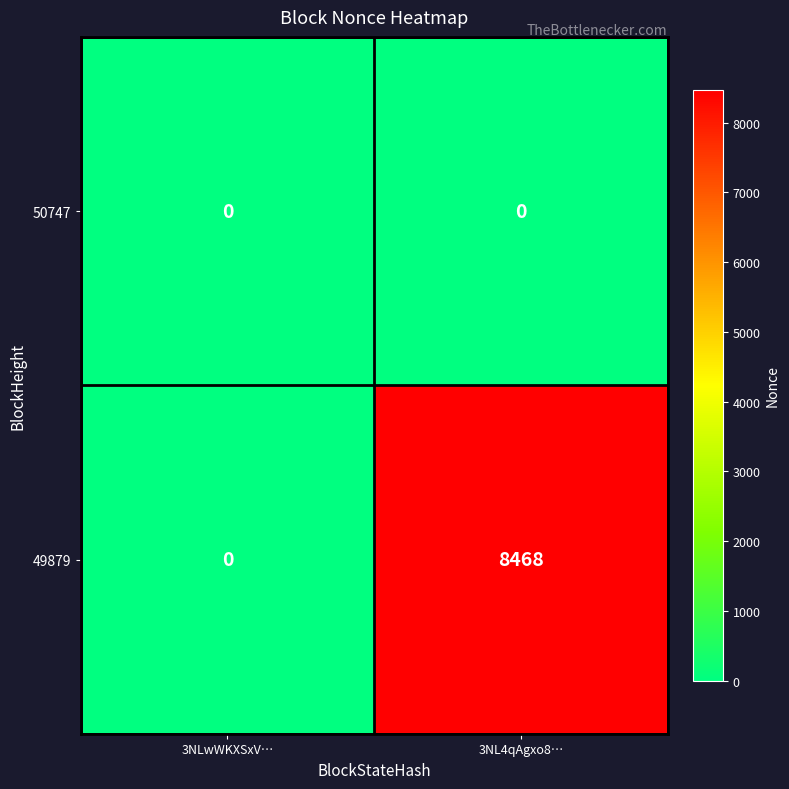

List the series in order of their peak value, lowest first.

50747, 49879